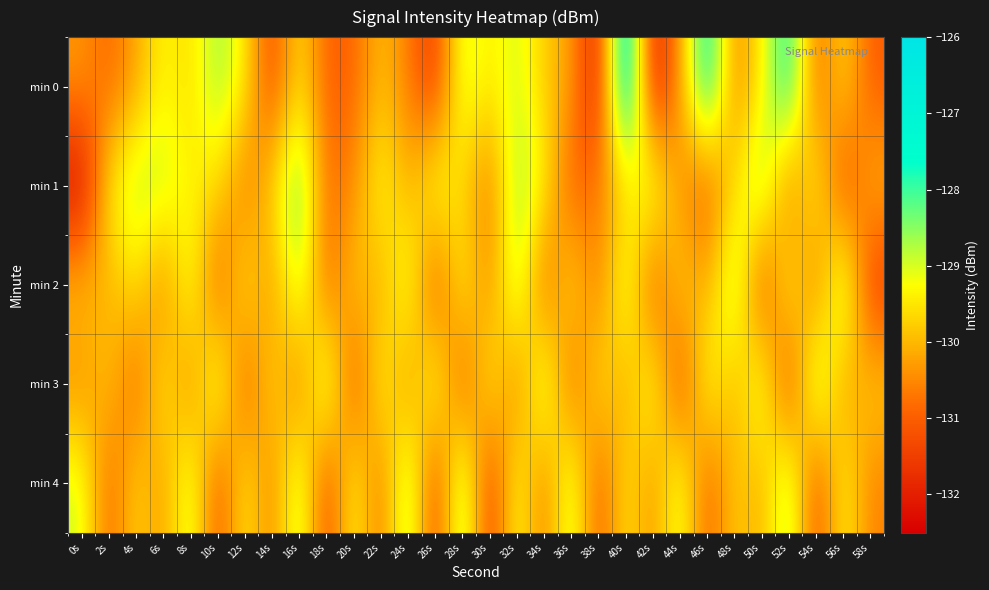

Which series has the largest total across all categories?

min 1